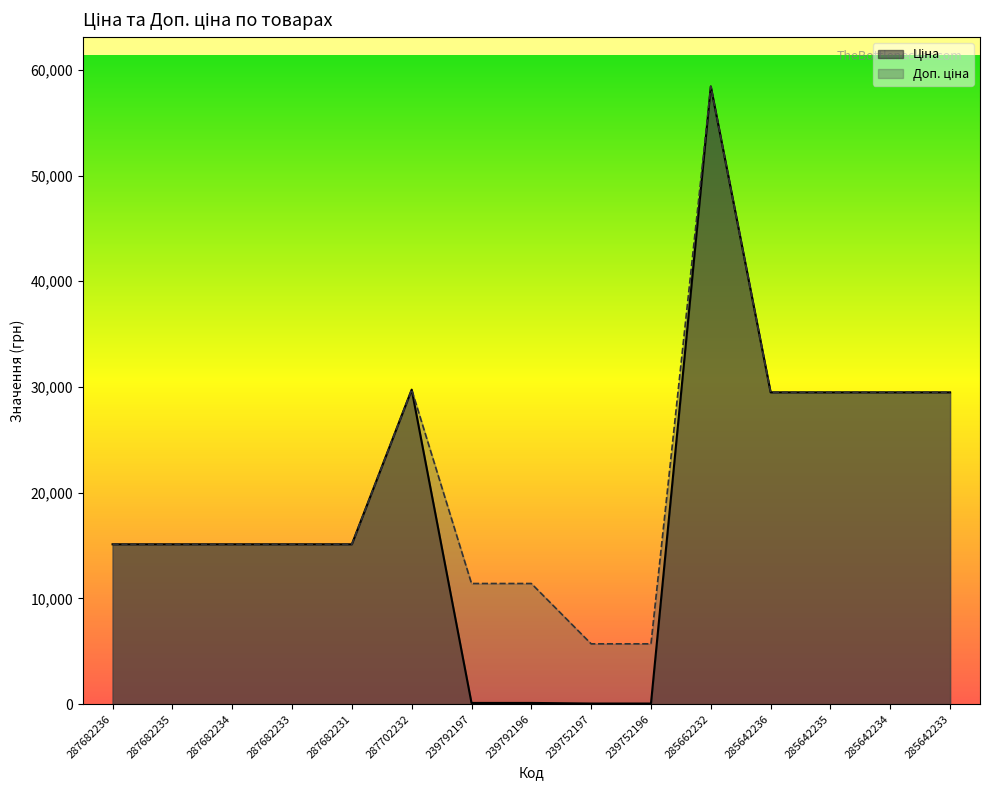

Read the Ціна value at 285642233.

29491.5